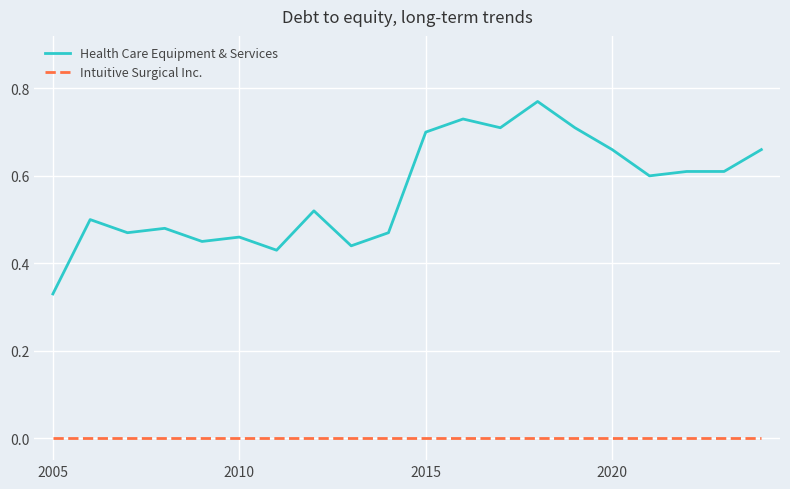

Does the chart display data point markers on the line(s)?

No